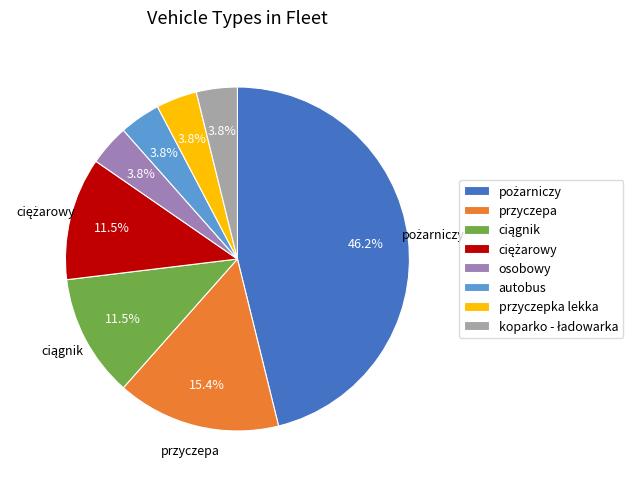

What portion of the pie excludes autobus?

96.2%